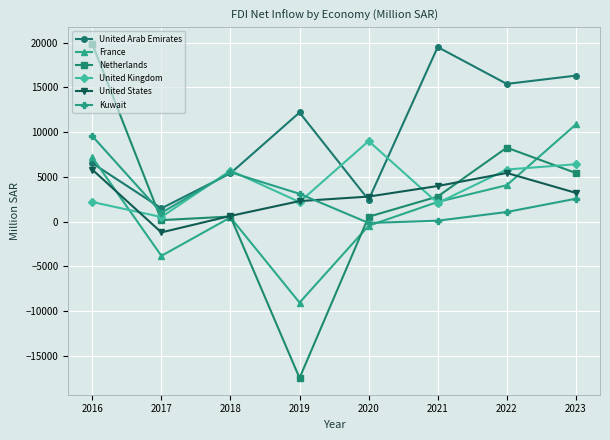

Which series has the widest spread of values?

Netherlands